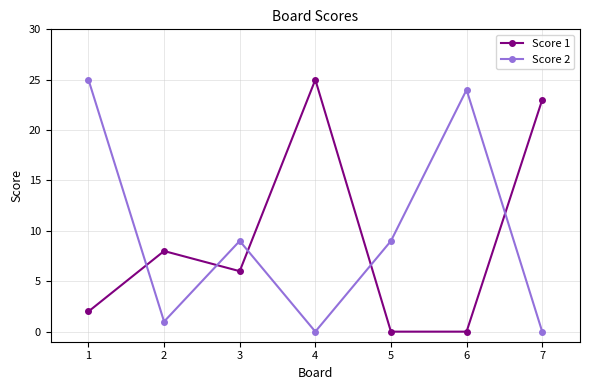

Is this an area chart (filled region under the line)?

No